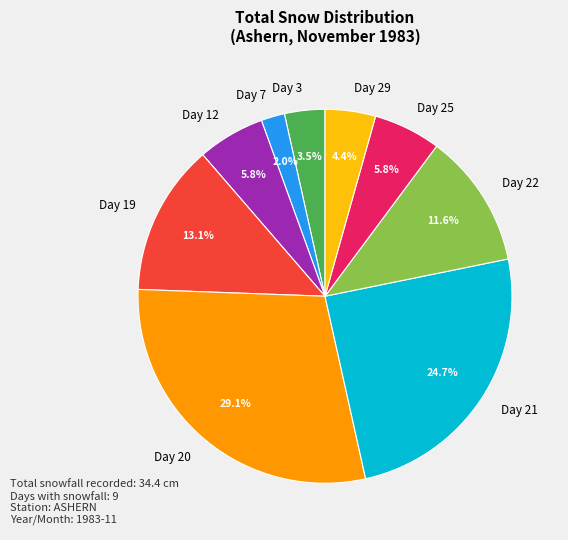

What portion of the pie excludes Day 19?

86.9%